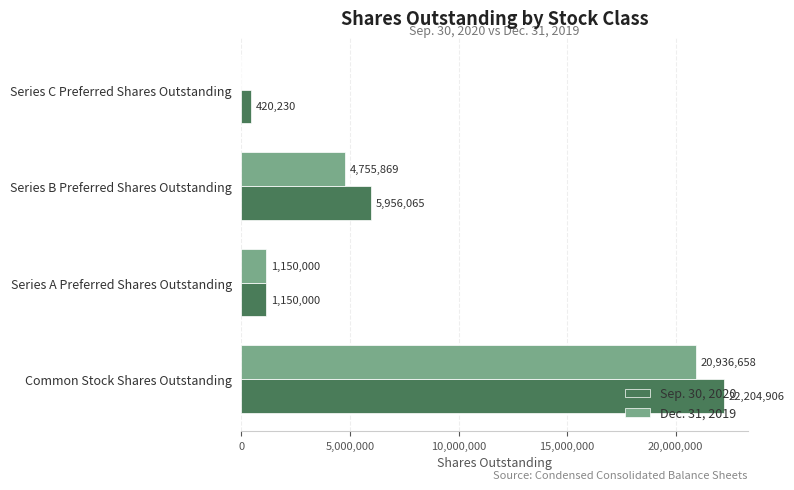

Where is Dec. 31, 2019 nearest to the value 10468329?

Series B Preferred Shares Outstanding